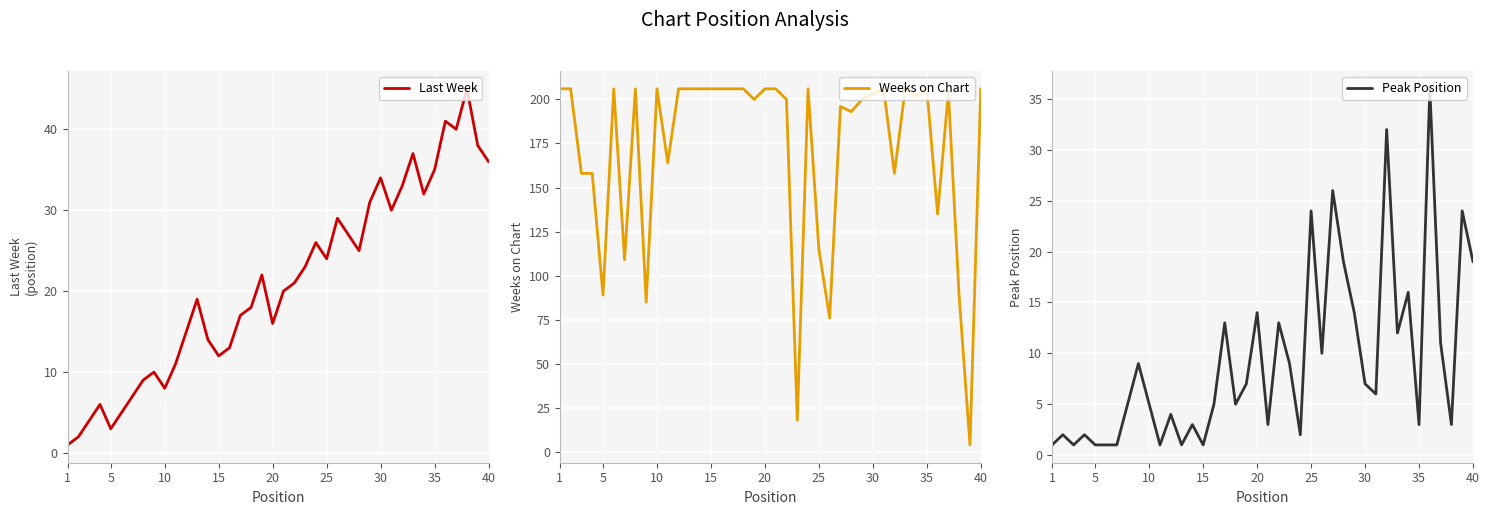

True or false: Peak Position and Last Week cross at least once.

False